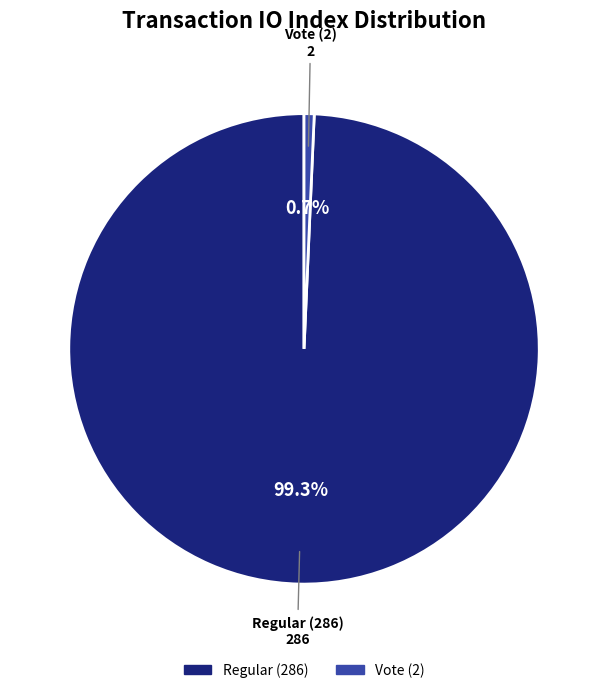

What percentage is the Regular (286) slice, to the nearest percent?

99%